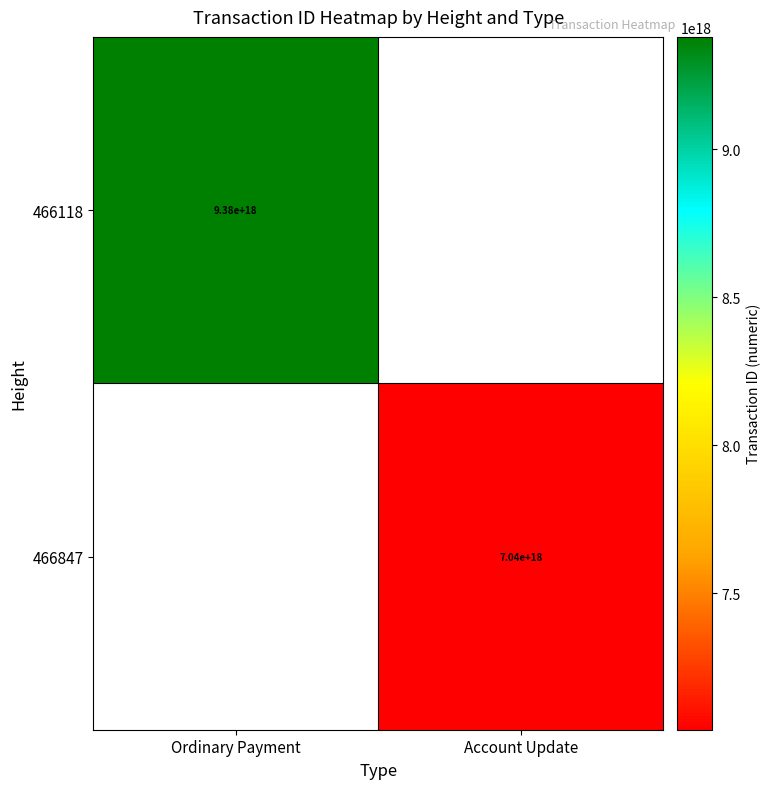

True or false: 466847 has a value of 12066088152027746304 at Account Update.

False